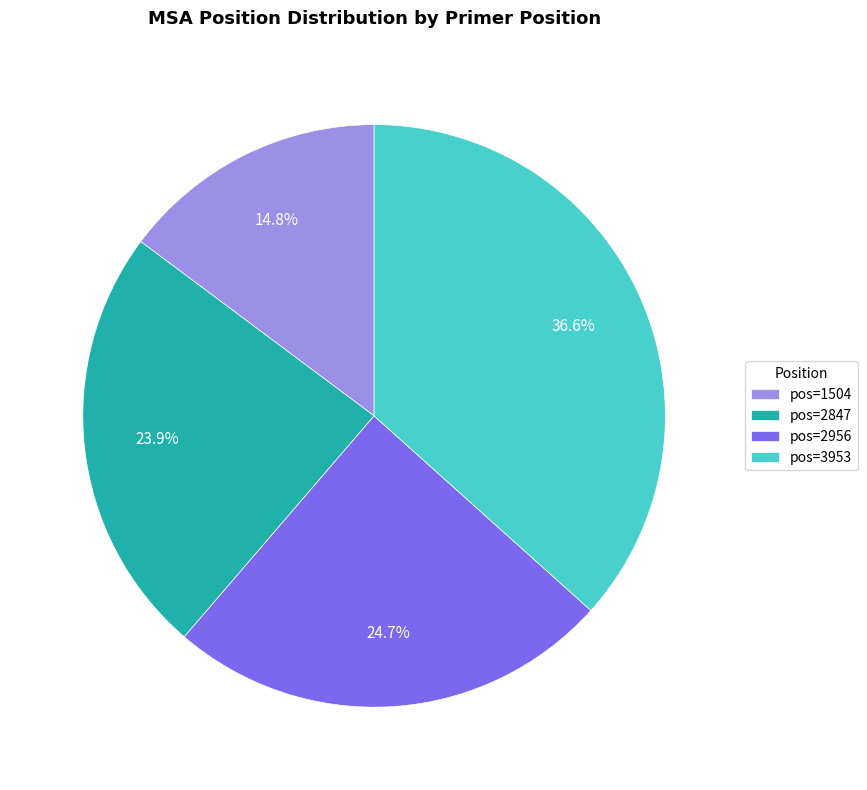

Count the number of slices in the pie.

4